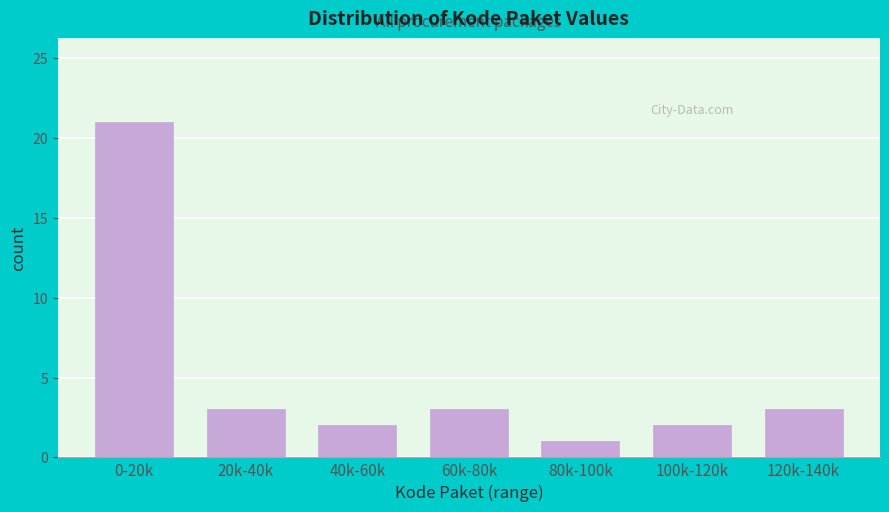

Reading left to right, transcribe all the data shown in this chart.

0-20k=21	20k-40k=3	40k-60k=2	60k-80k=3	80k-100k=1	100k-120k=2	120k-140k=3